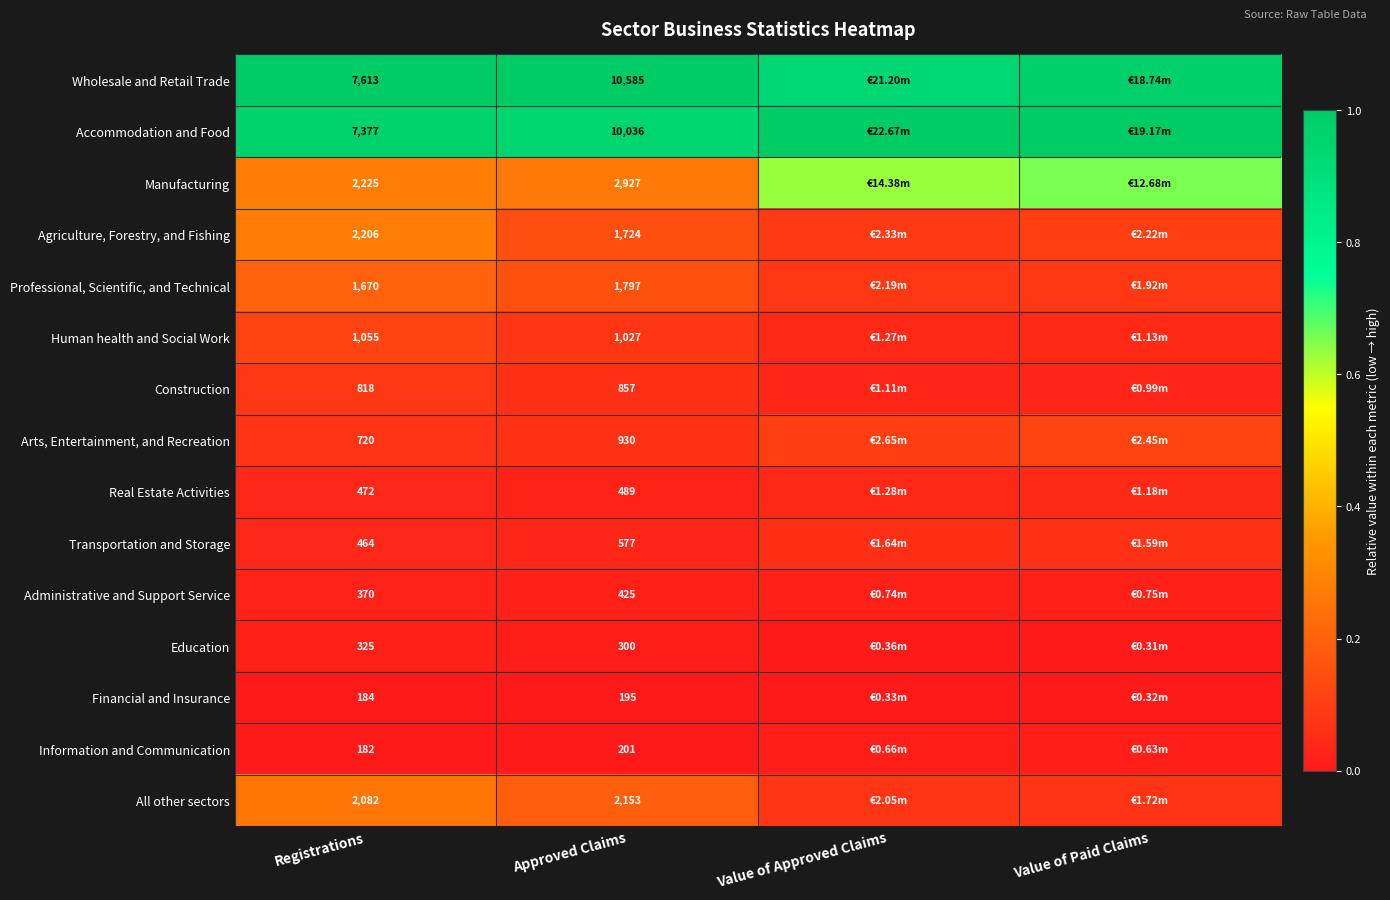

Which series changed the most between Registrations and Approved Claims?

Wholesale and Retail Trade